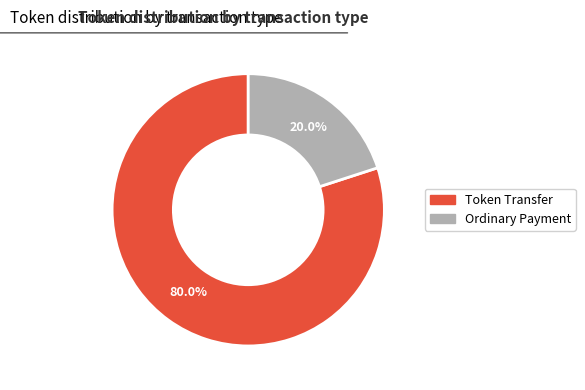

Which slice is the smallest?

Ordinary Payment